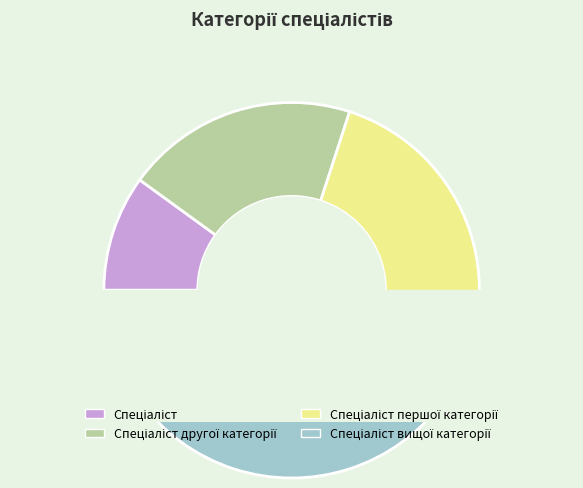

True or false: Спеціаліст accounts for 10% of the total.

True